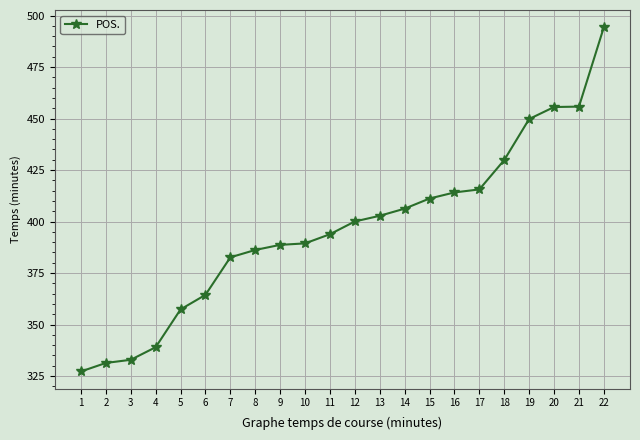

The value at 5 is 157.6. True or false?

False